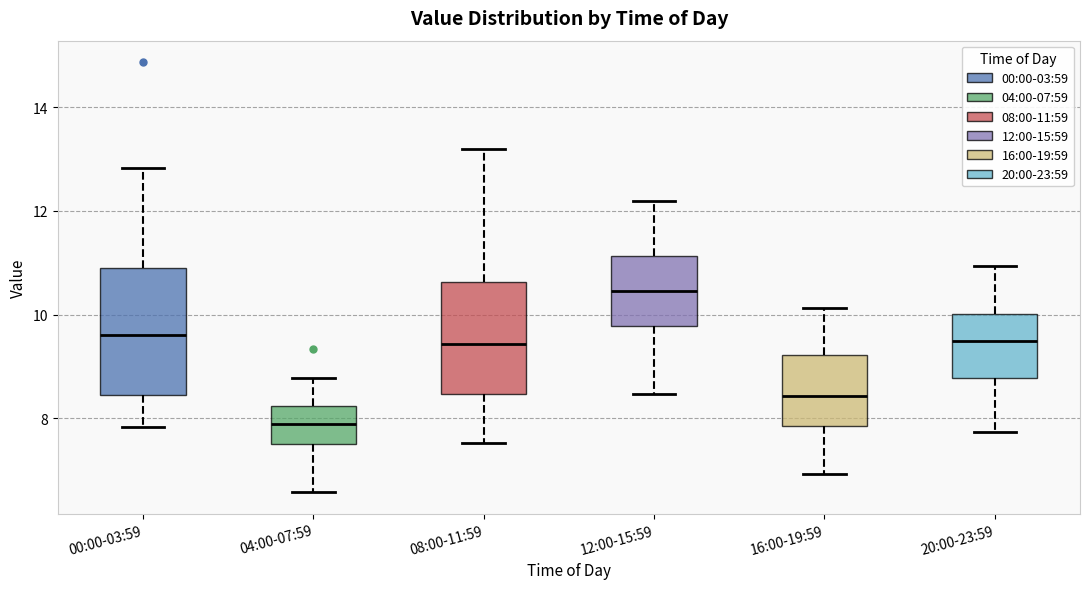

Which box is the tallest, from its lower edge to its upper edge?

00:00-03:59